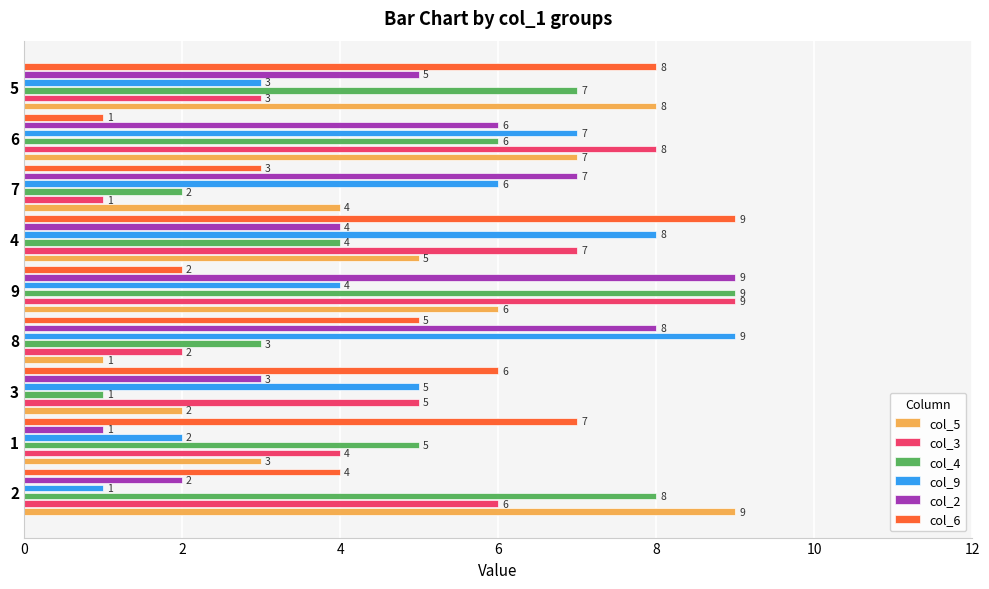

How many col_2 values are between 3 and 7?

5